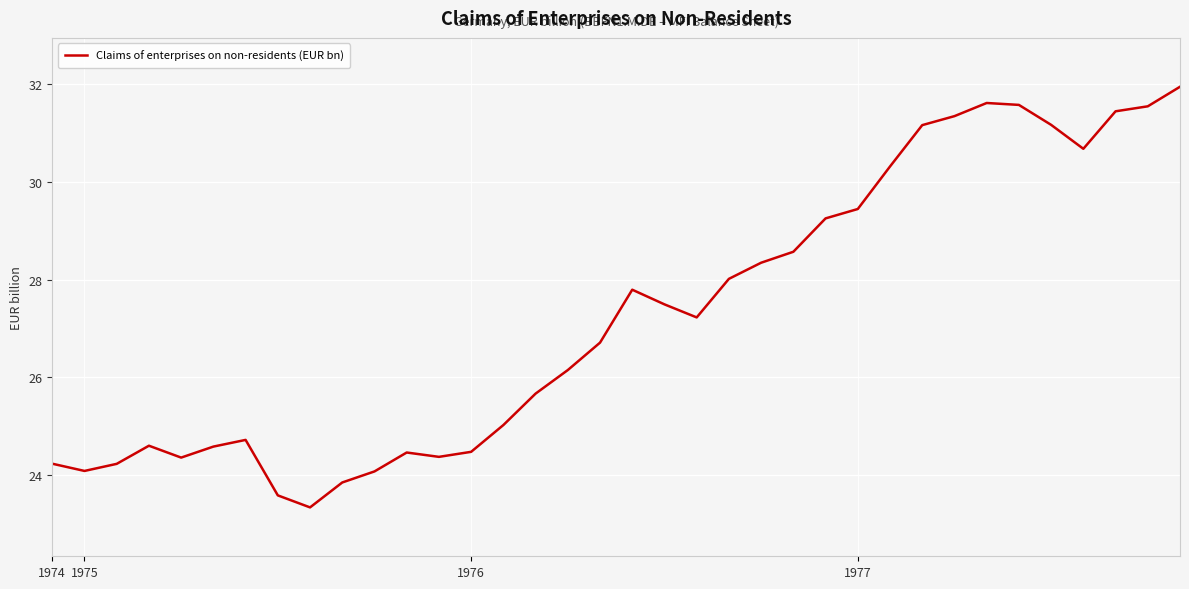

What is the greatest value displayed?

31.9